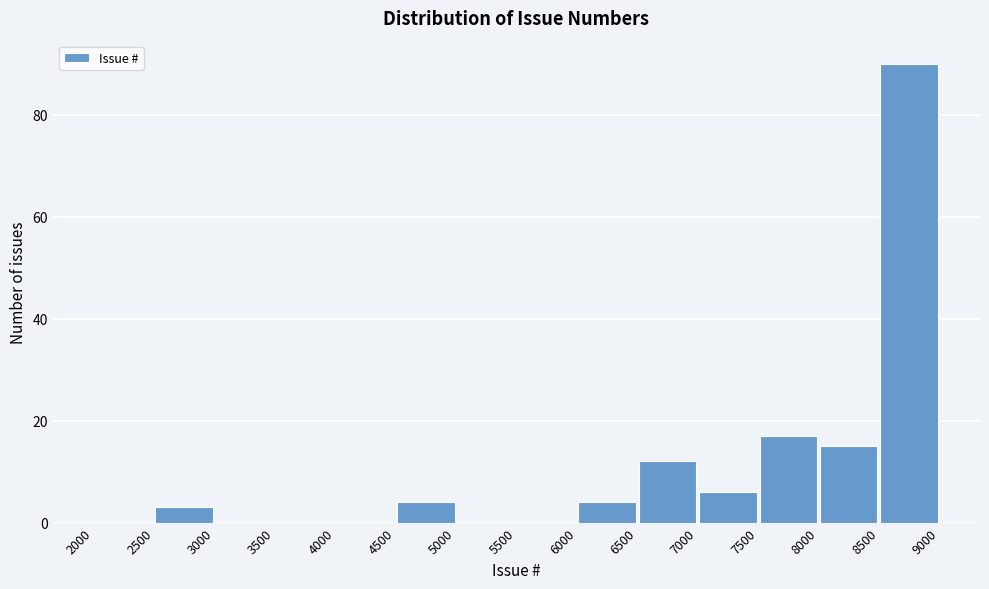

Over which range of the x-axis is the bar tallest?

8500 to 9000